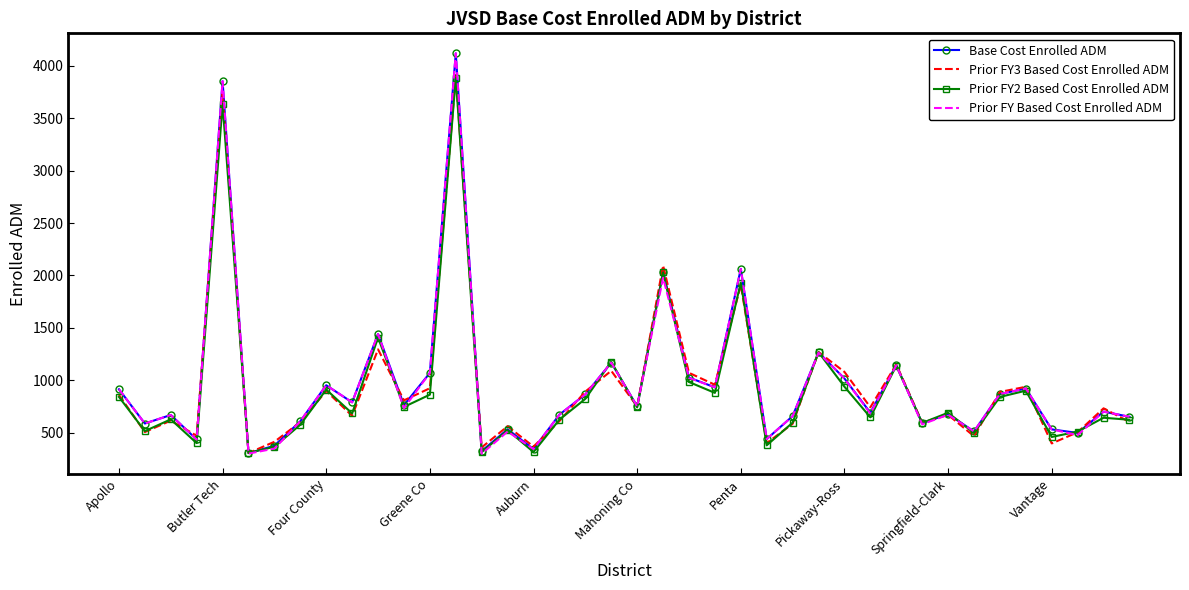

What is the highest value of the Prior FY2 Based Cost Enrolled ADM series?

3884.6